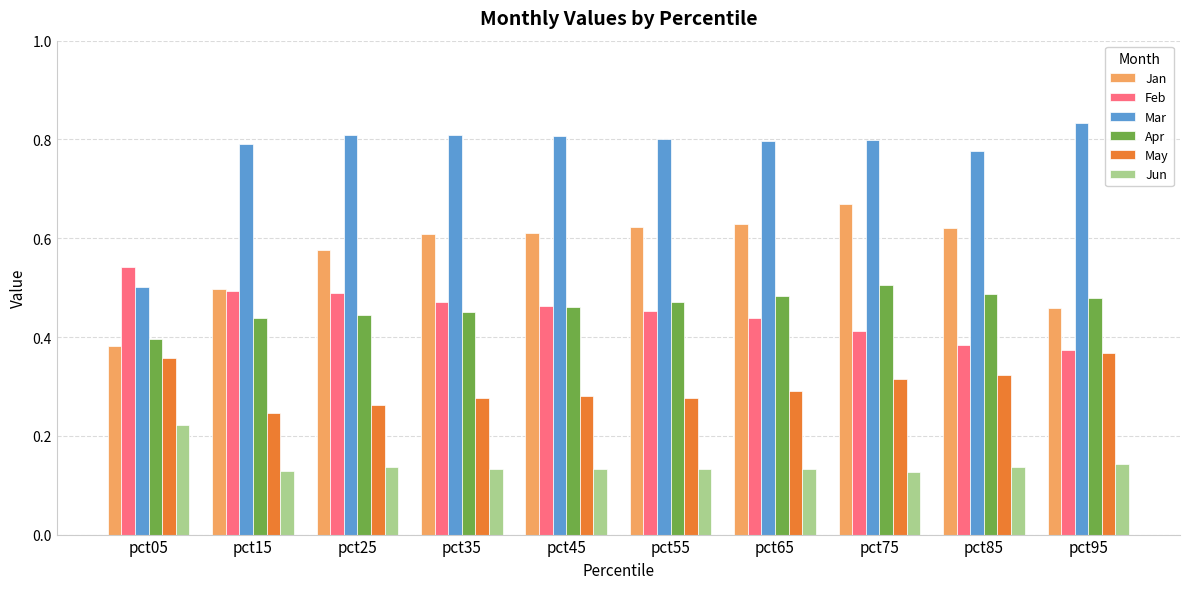

At which label is Mar closest to 0?

pct05